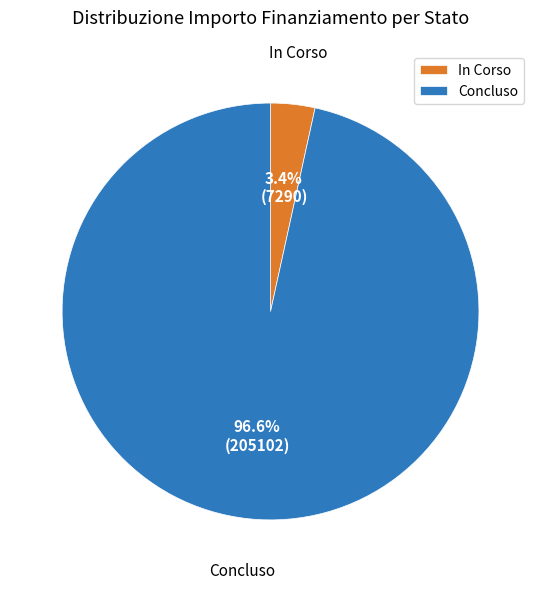

Which category has the smallest portion of the pie?

In Corso